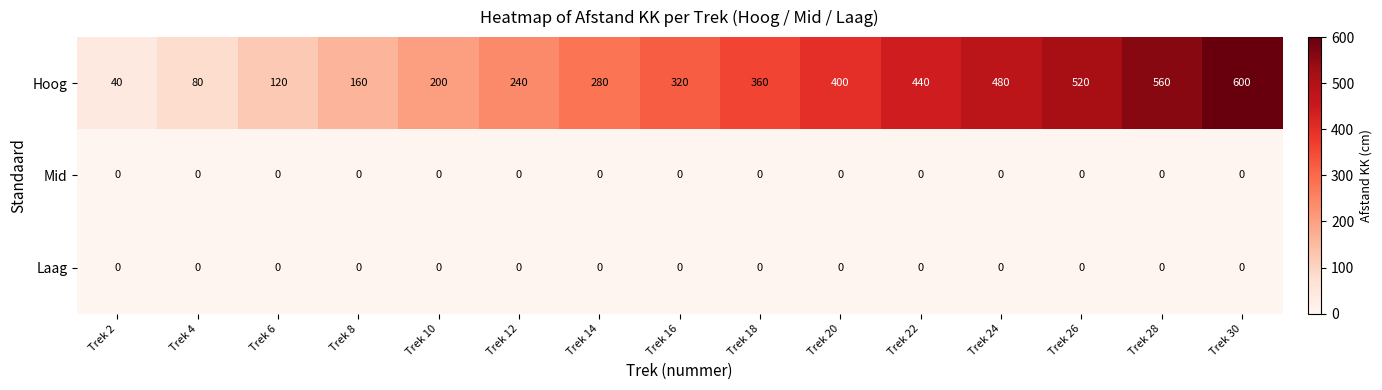

What is the maximum value shown in the chart?

600